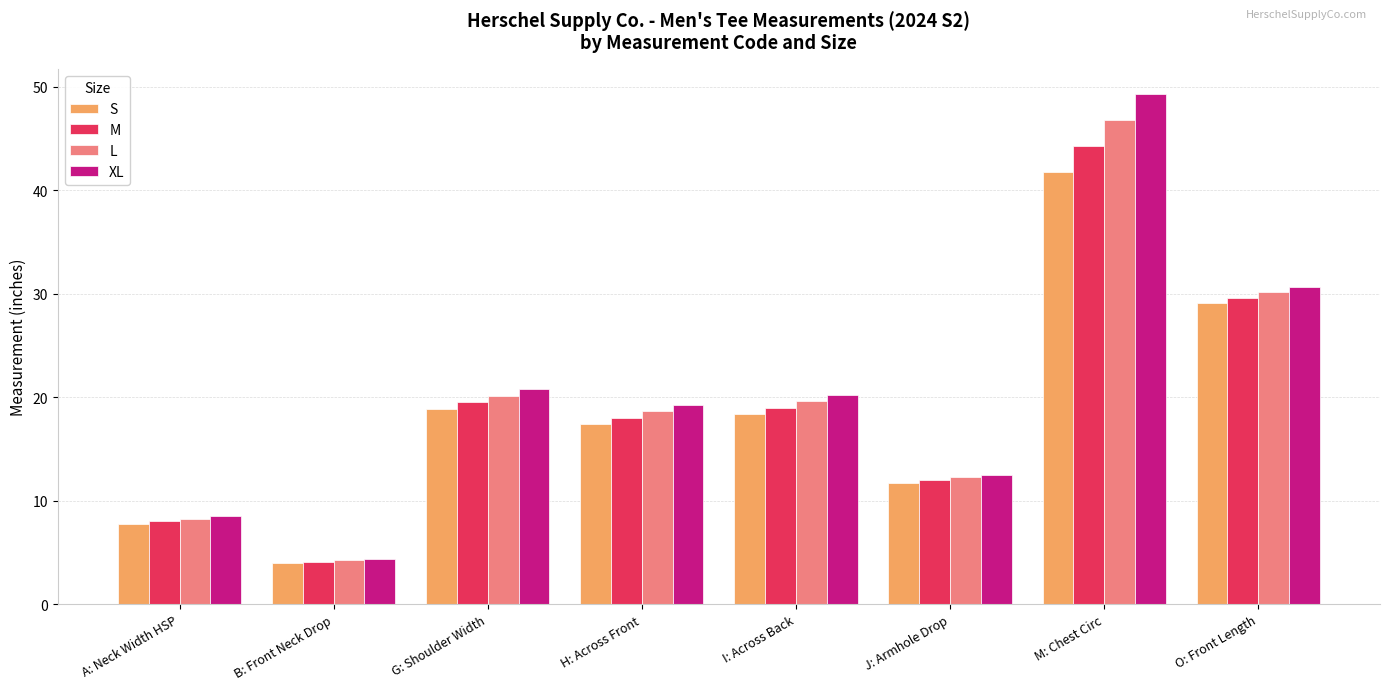

Where does the L series first go above 19?

G: Shoulder Width